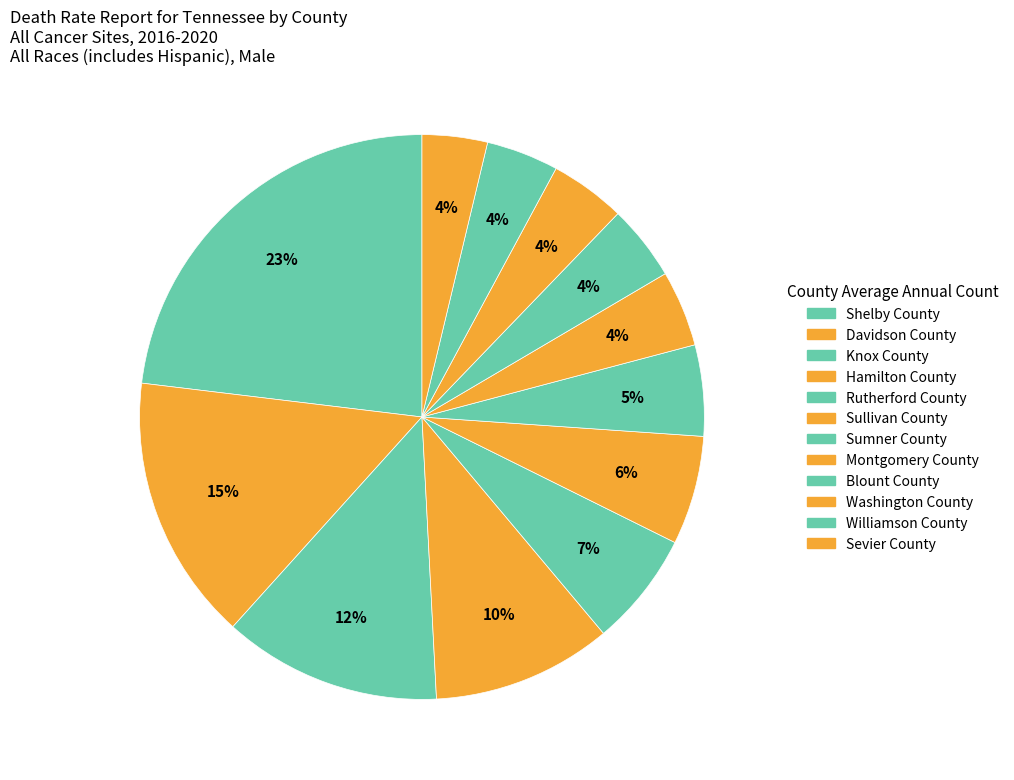

Do Montgomery County and Sullivan County together represent more than half of the pie?

No